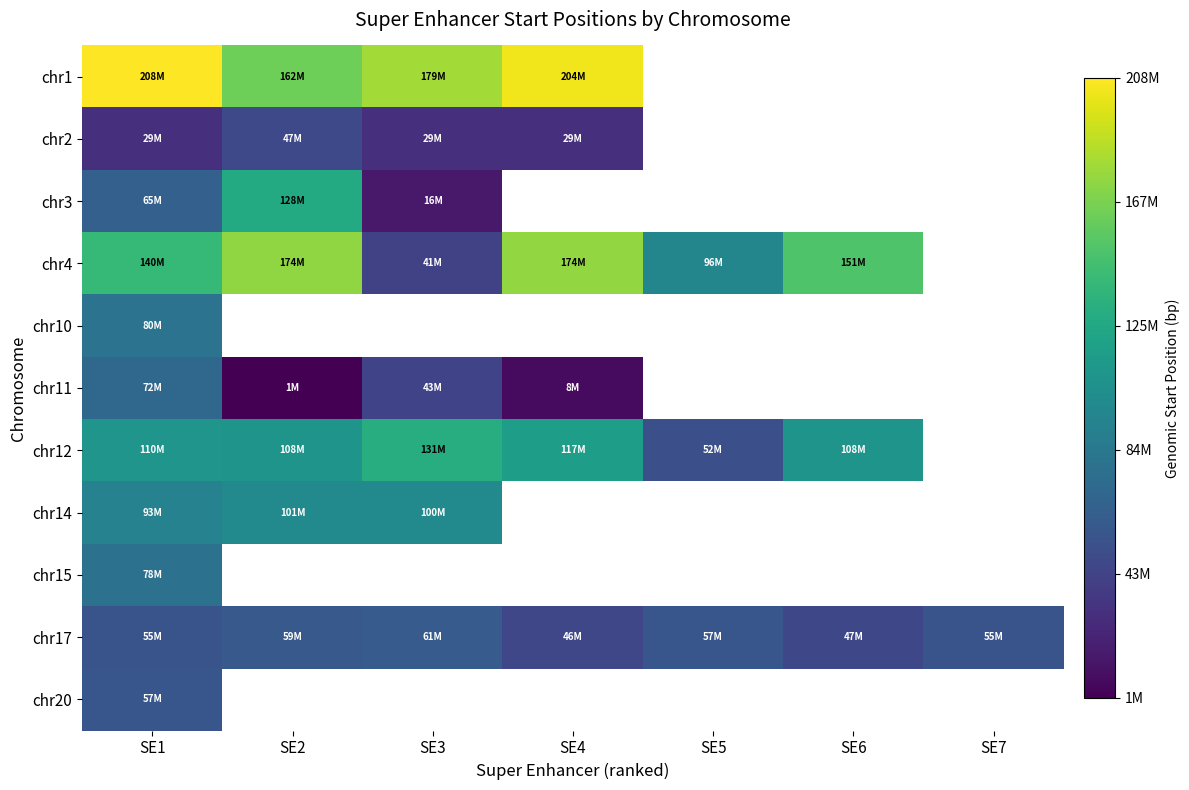

What is the difference between the chr4 values at SE6 and SE2?

22908898.0